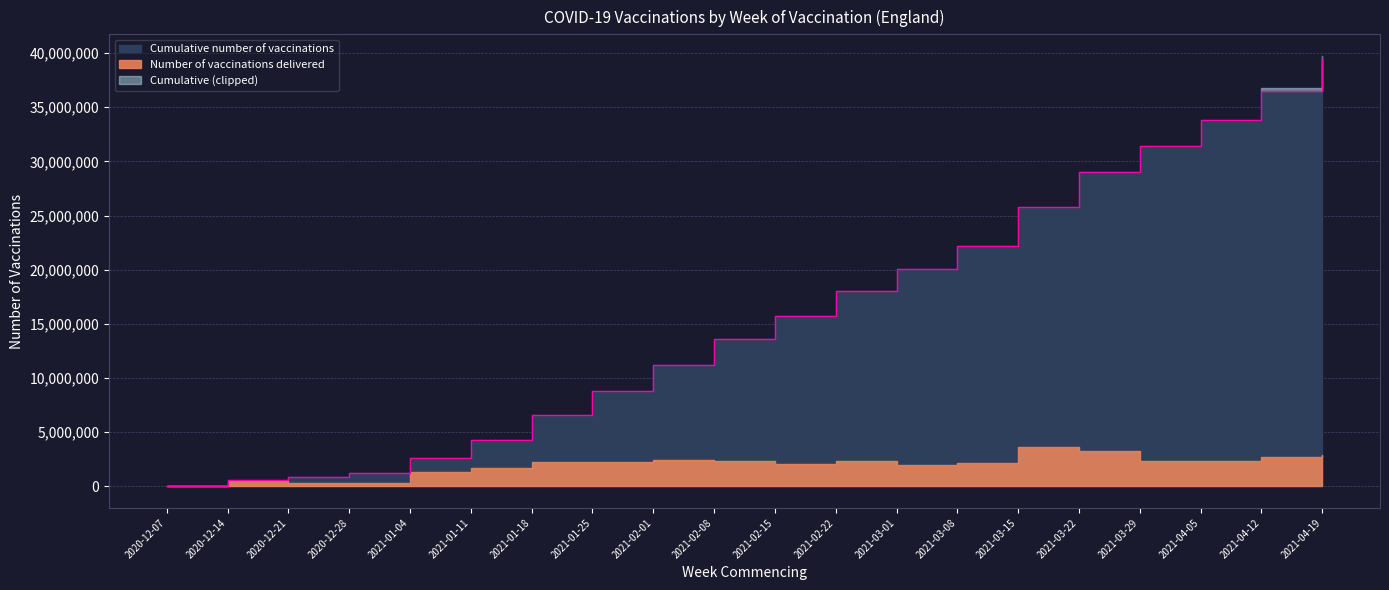

What is the minimum value shown in the chart?

57722